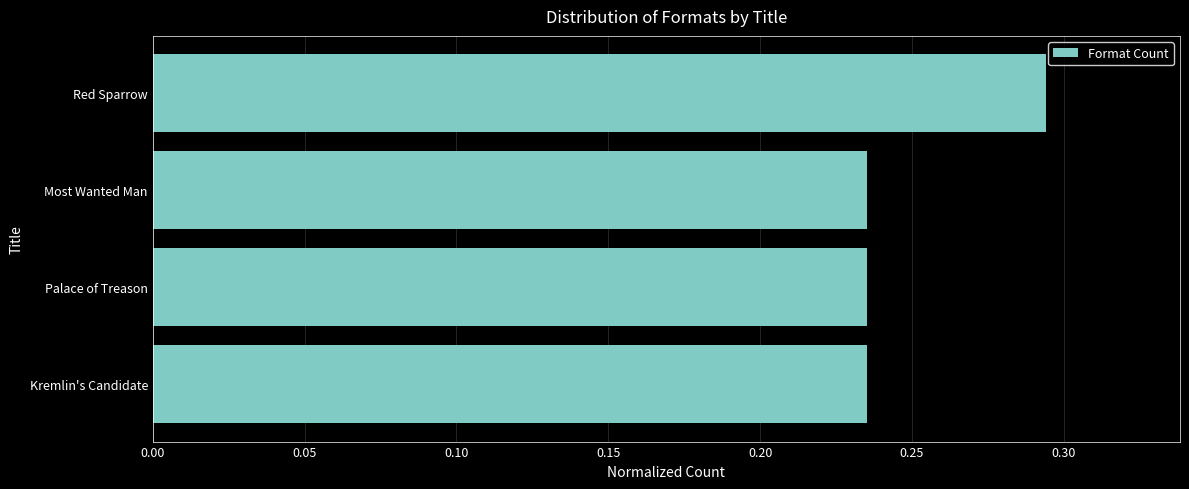

What is the sum of all values?

1.0